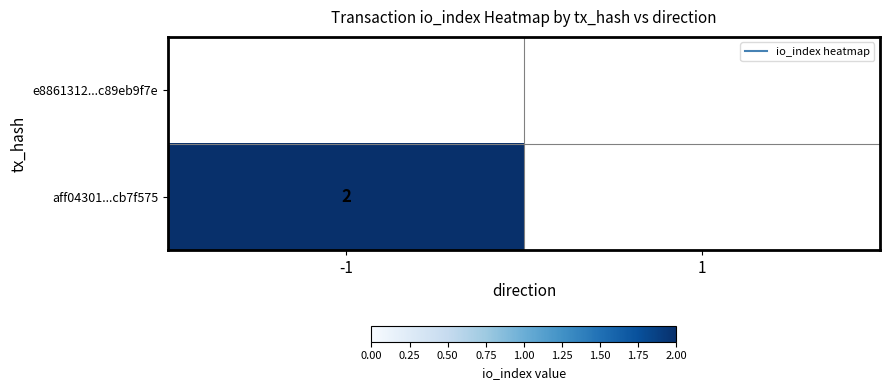

Which series has the widest spread of values?

aff04301...cb7f575